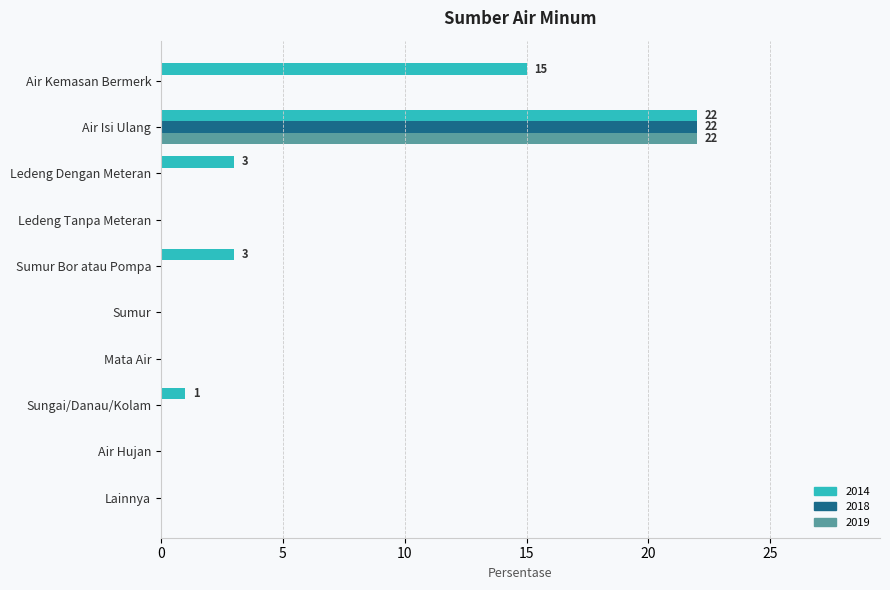

True or false: 2018 has a value of 0 at Air Kemasan Bermerk.

True